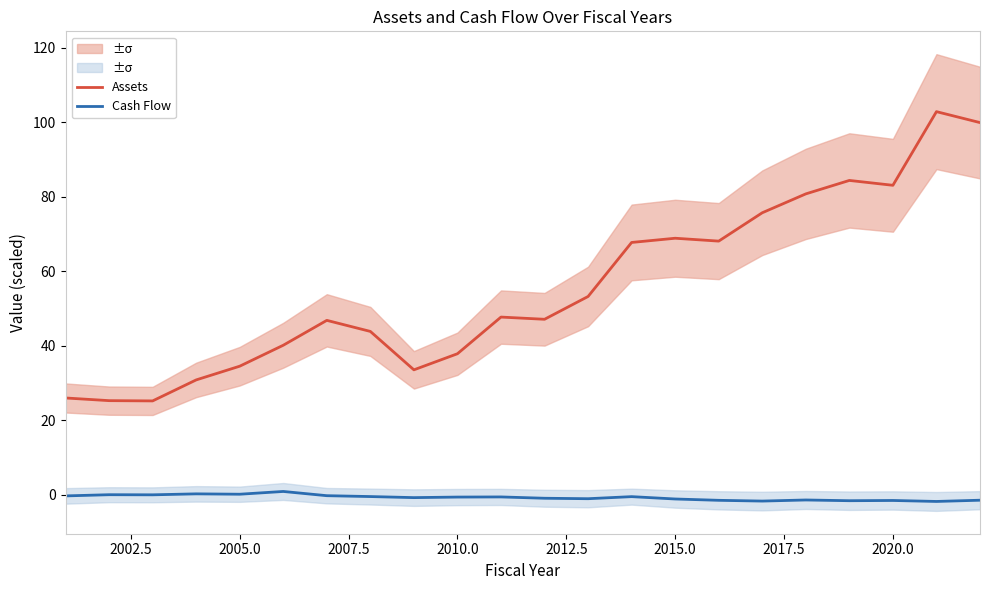

True or false: Cash Flow and Assets cross at least once.

False